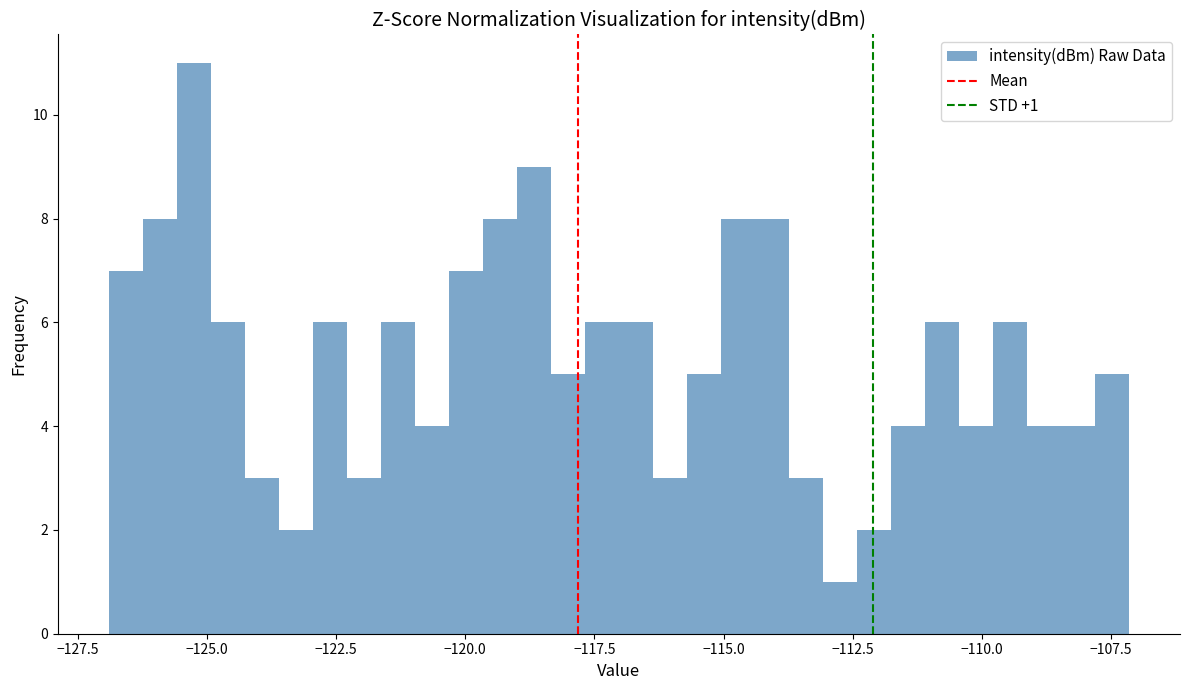

Read against the x-axis, roughly where is the centre of the tallest bar?

-125.5